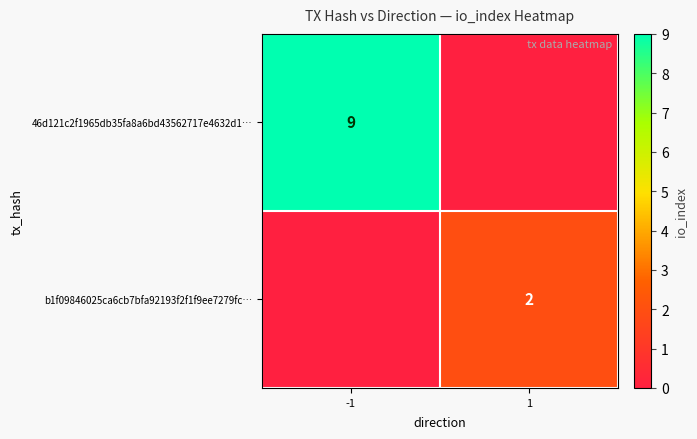

The b1f09846025ca6cb7bfa92193f2f1f9ee7279fc… series shows 2 at 1. True or false?

True